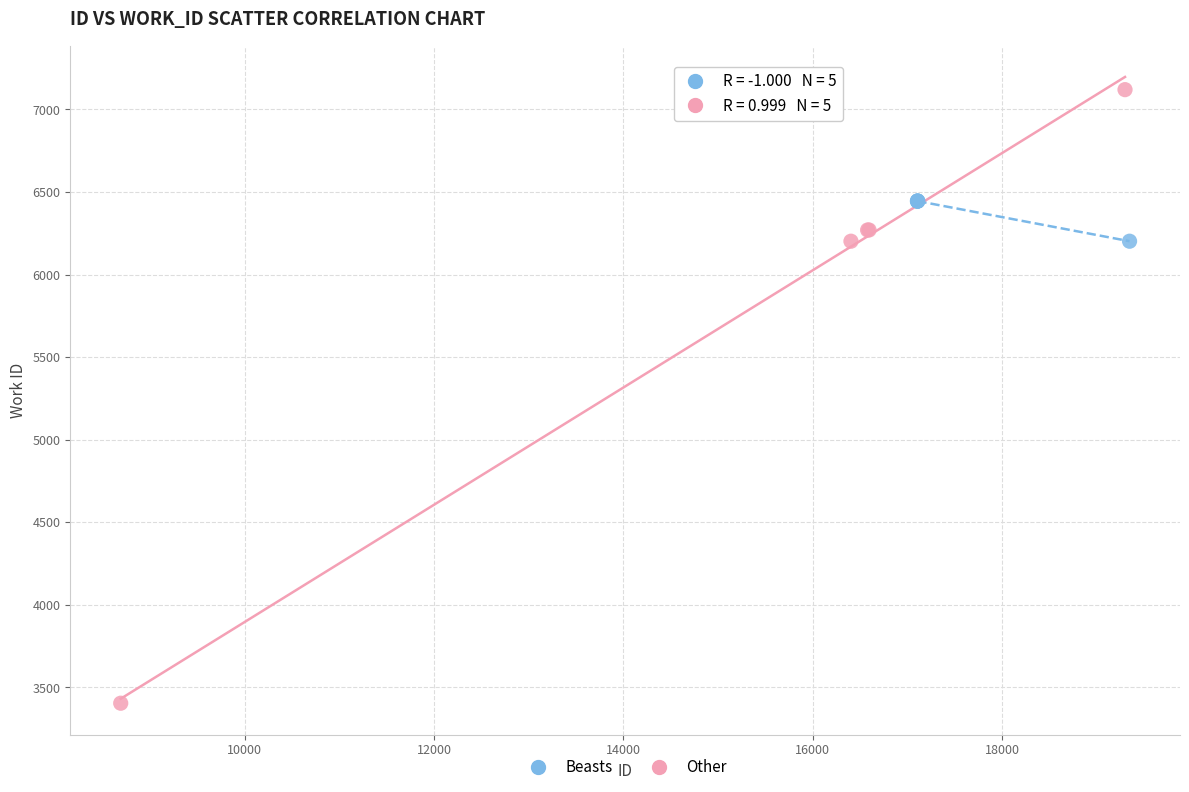

Which series has the widest spread of Y values?

Other